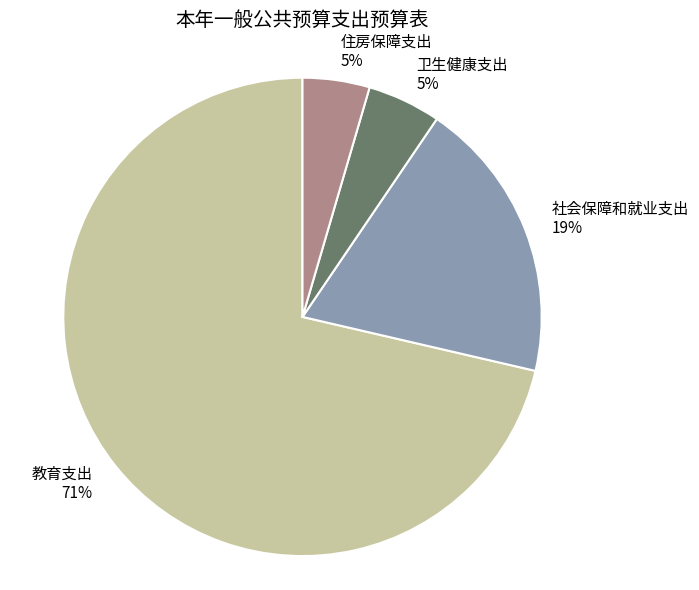

To the nearest percent, what is the difference between the 卫生健康支出 and 社会保障和就业支出 slice percentages?

14%